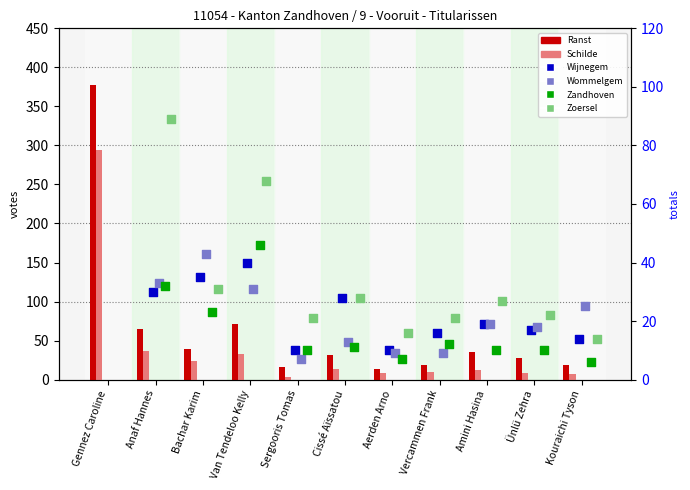

At how many categories does at least one series exceed 28?

6